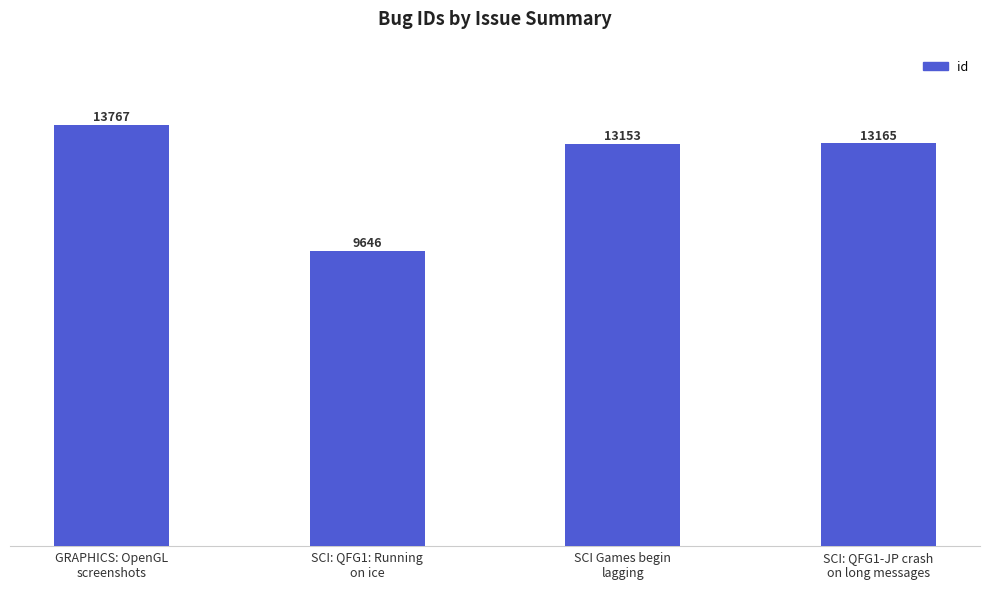

What position from the right is SCI Games begin
lagging?

2